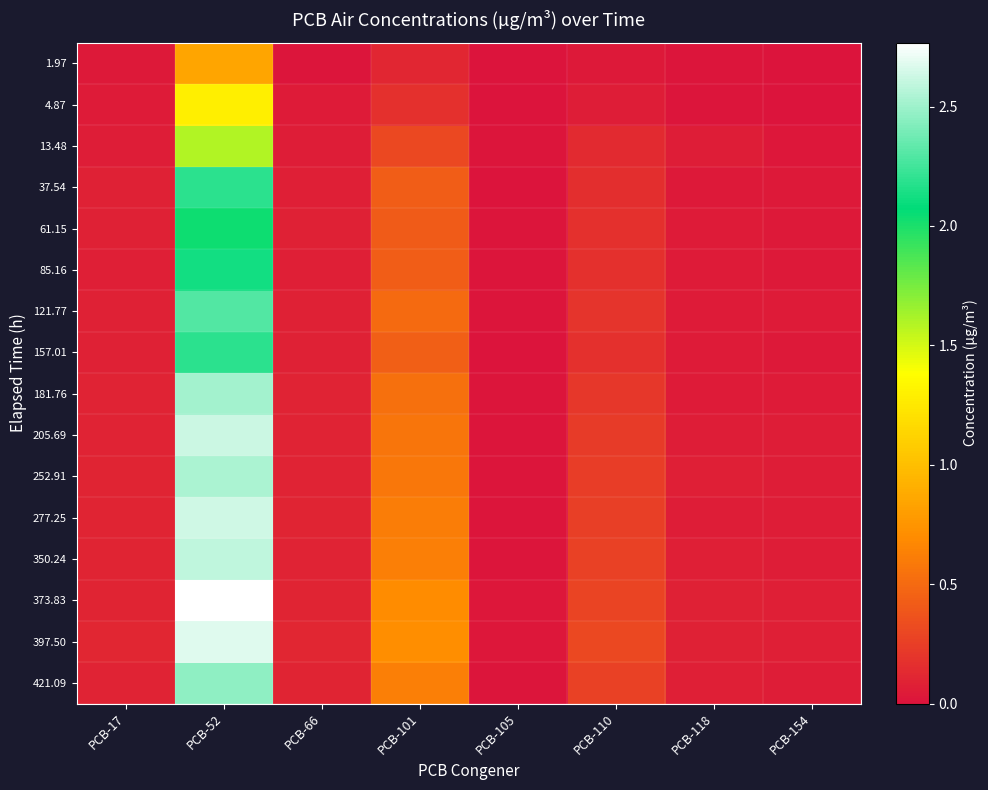

Which series has the widest spread of values?

373.83